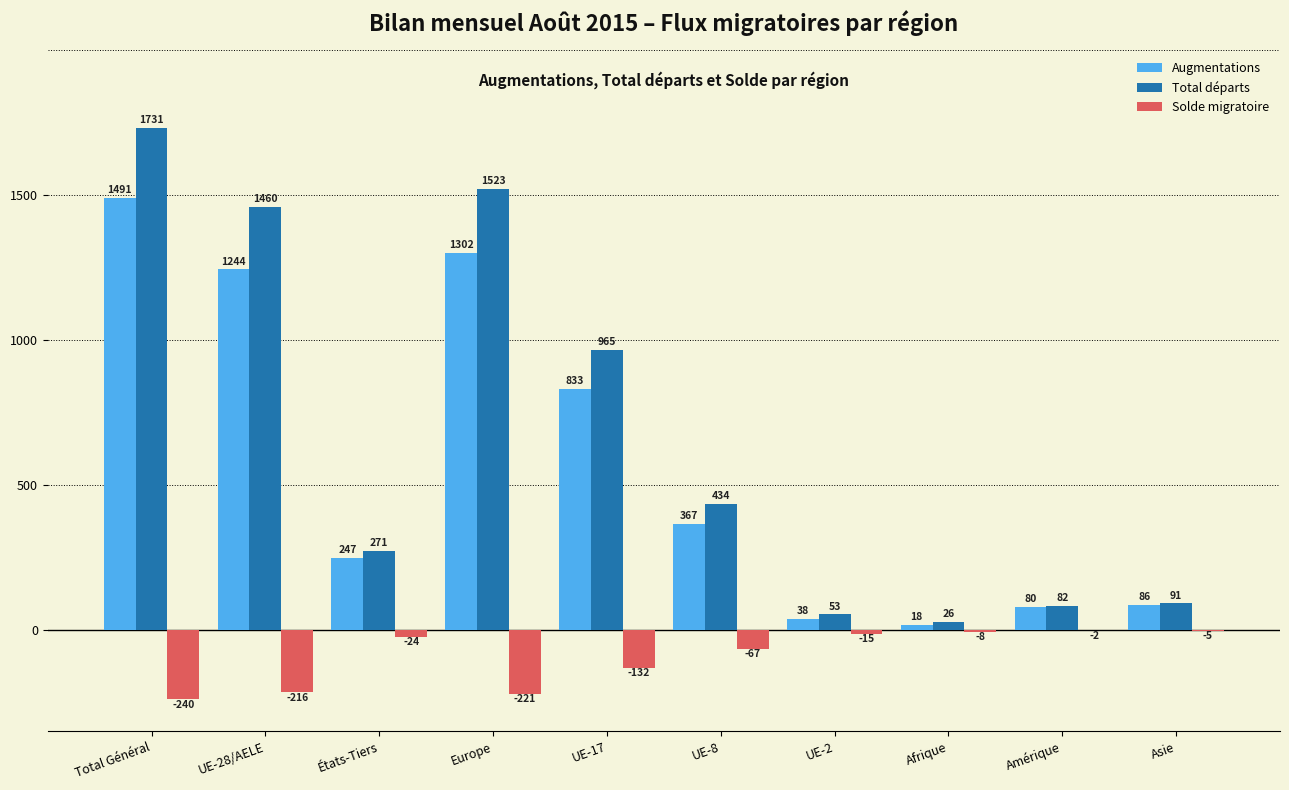

How many distinct data groups are displayed?

3